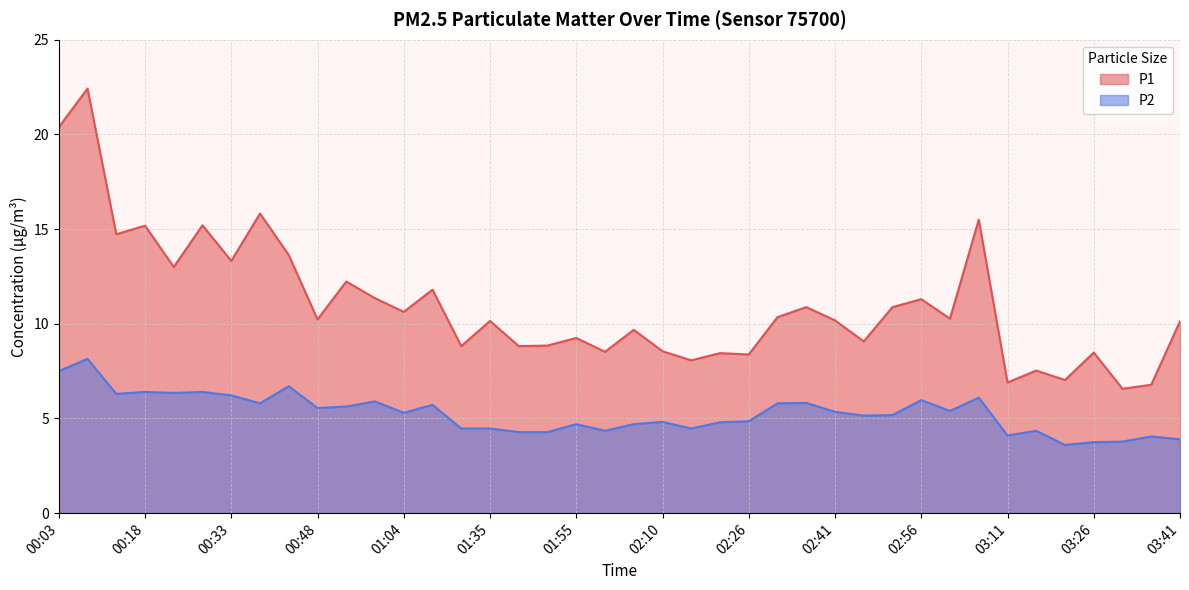

What is the maximum value for P1?

22.4